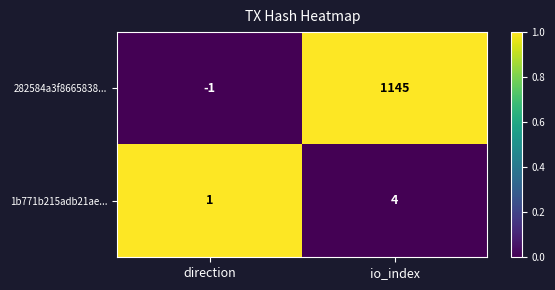

What is the total value across all series at io_index?

1149